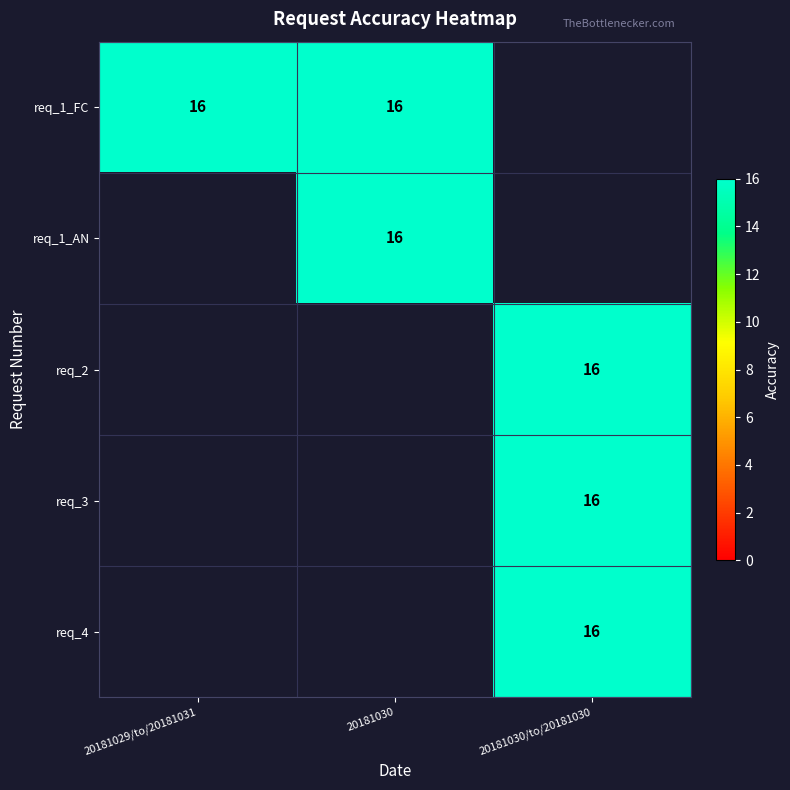

At which category does the chart reach its peak across all series?

1